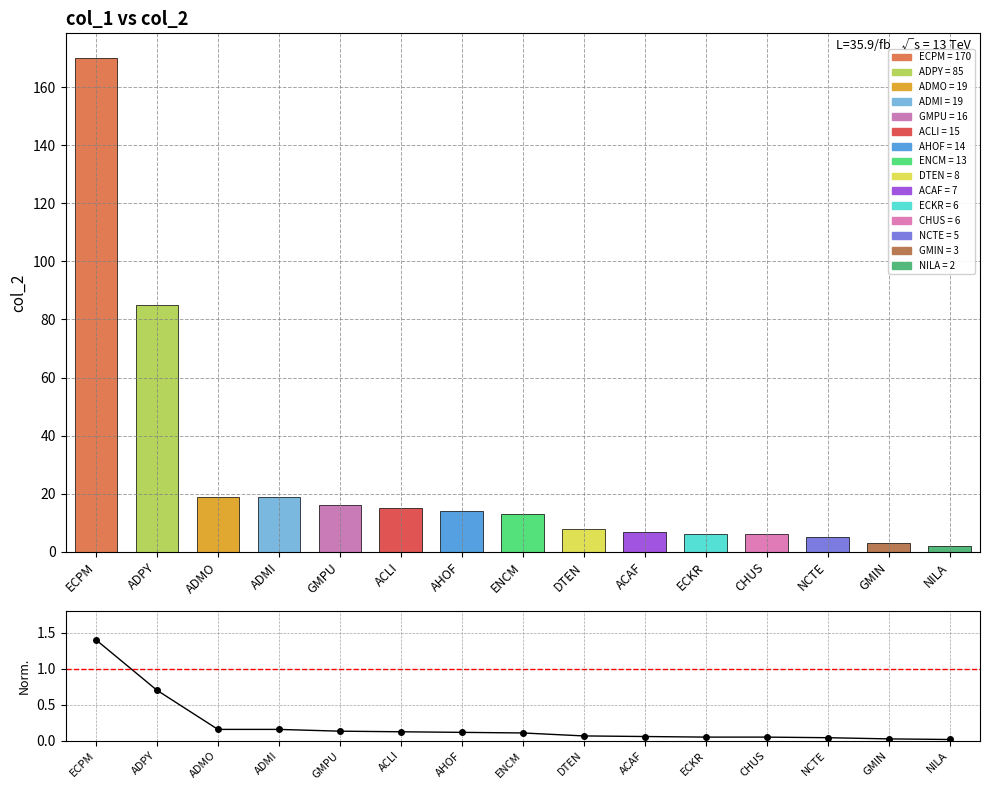

How many data points does each series have?

15